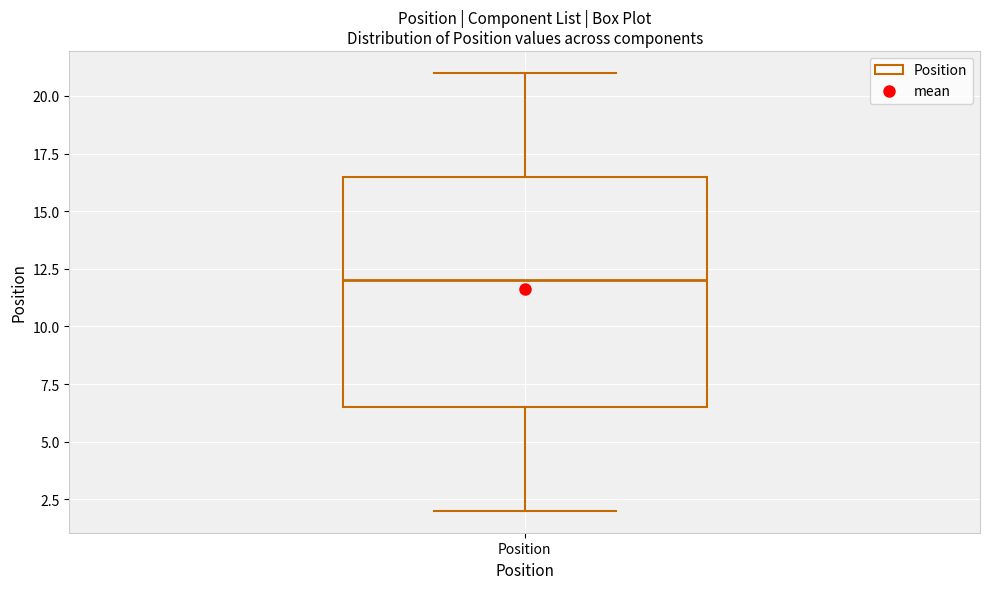

Transcribe this box plot: give where the median line is, the range the box spans, and where the two whiskers end, as read against the y-axis. The values are not printed on the chart, so give them approximately, as read against the axis.

median 12.0, box 6.5 to 16.5, whiskers 2.0 to 21.0